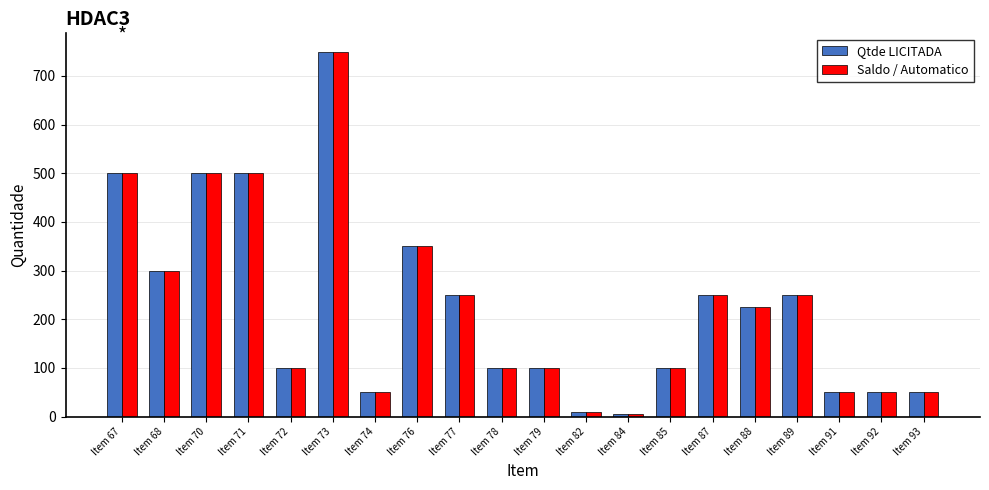

How many data points in Qtde LICITADA are less than 225?

10